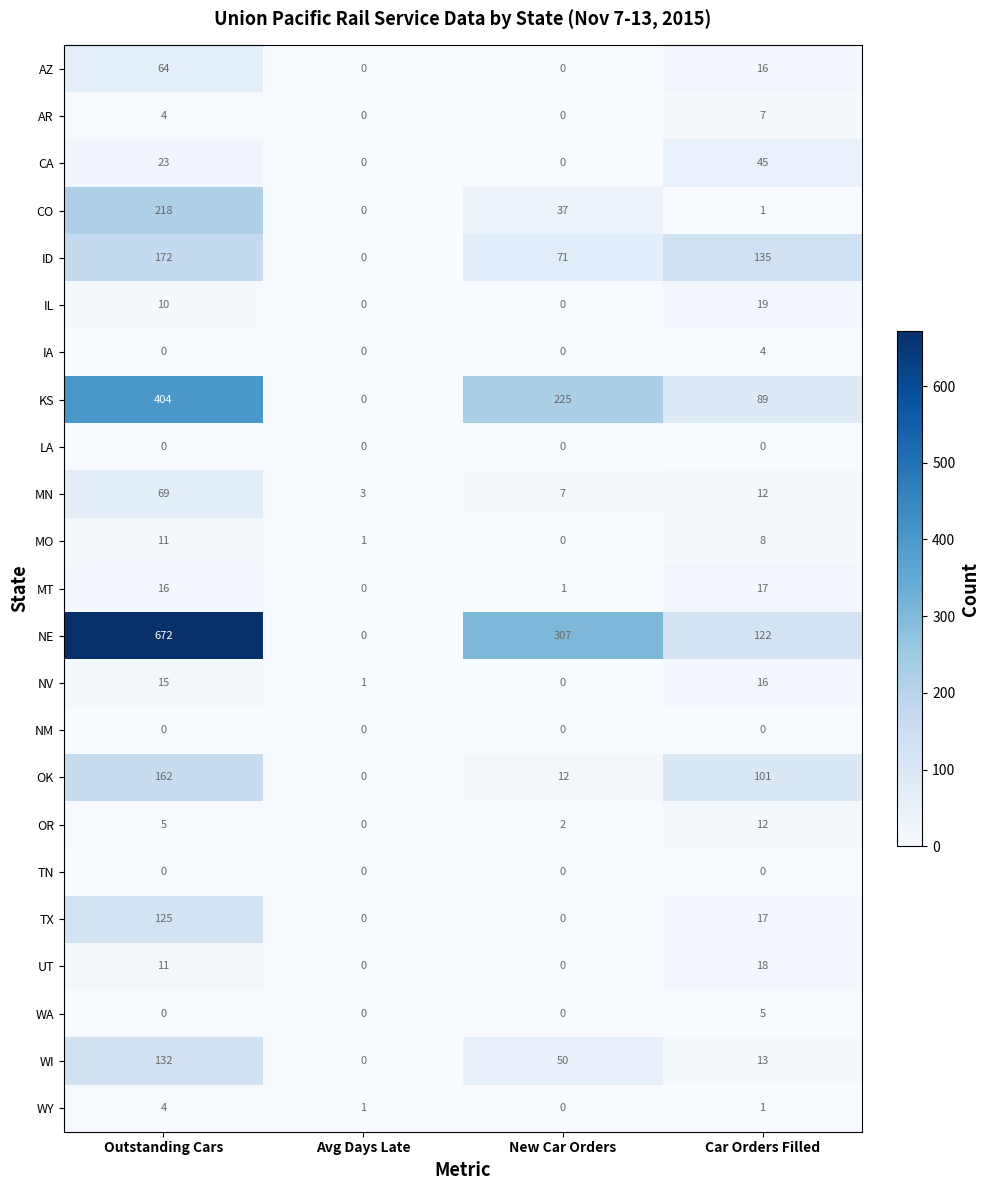

The LA series shows 0 at Outstanding Cars. True or false?

True